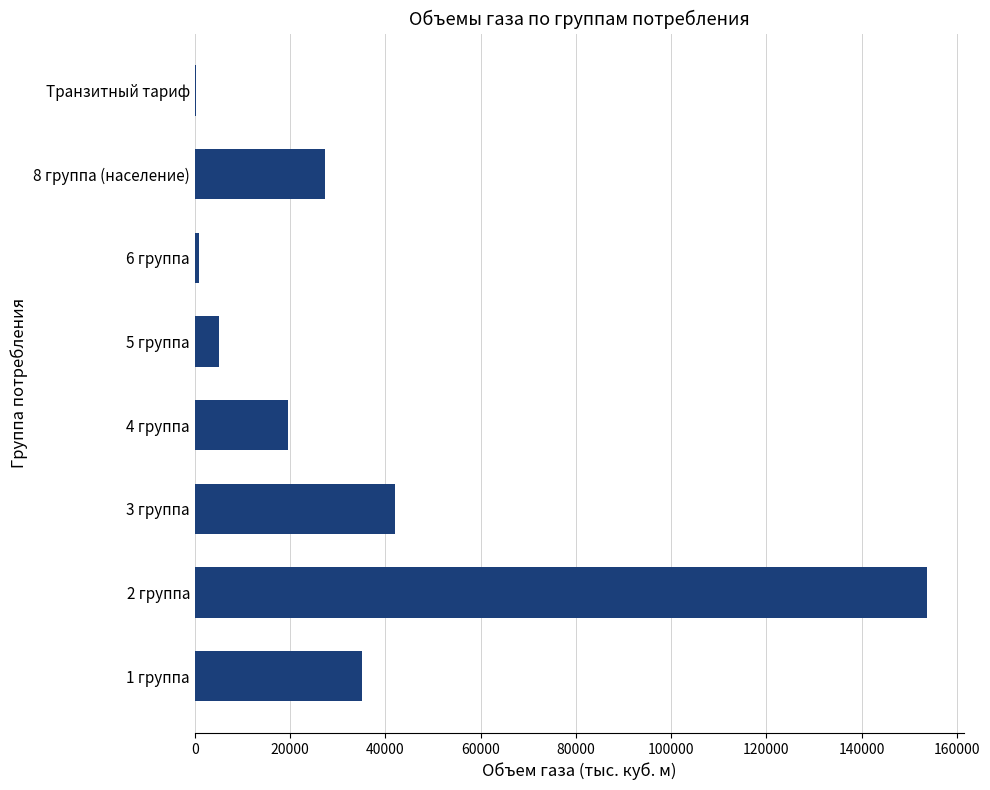

The value at 4 группа is 11276.9. True or false?

False